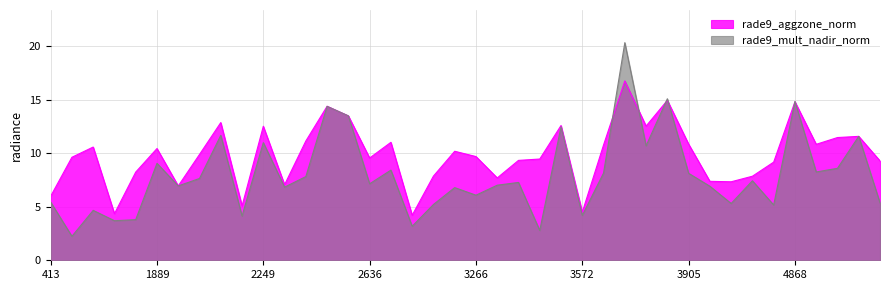

How many distinct data groups are displayed?

2